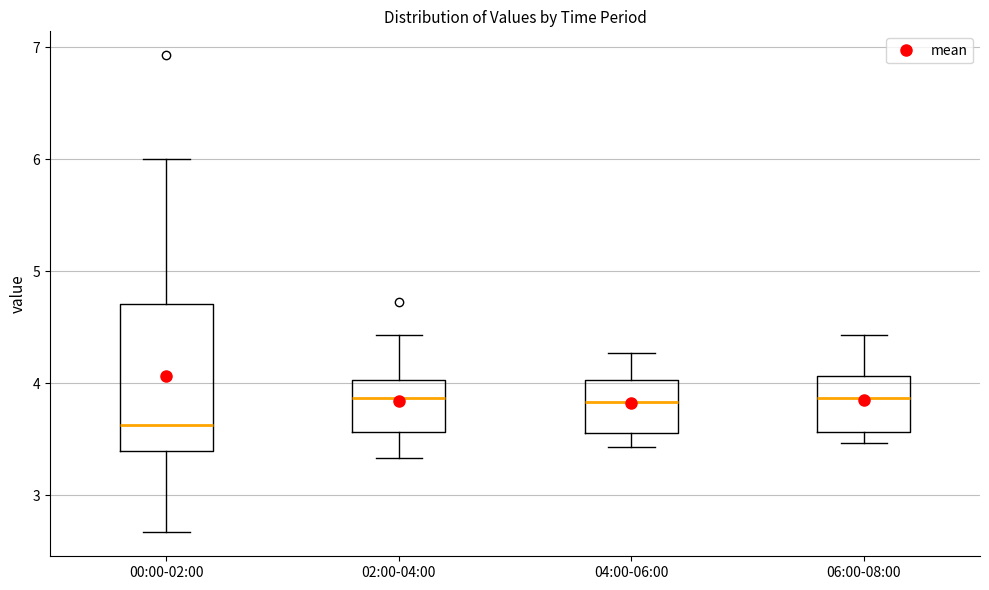

Comparing the boxes themselves (not the whiskers), which one is the tallest?

00:00-02:00